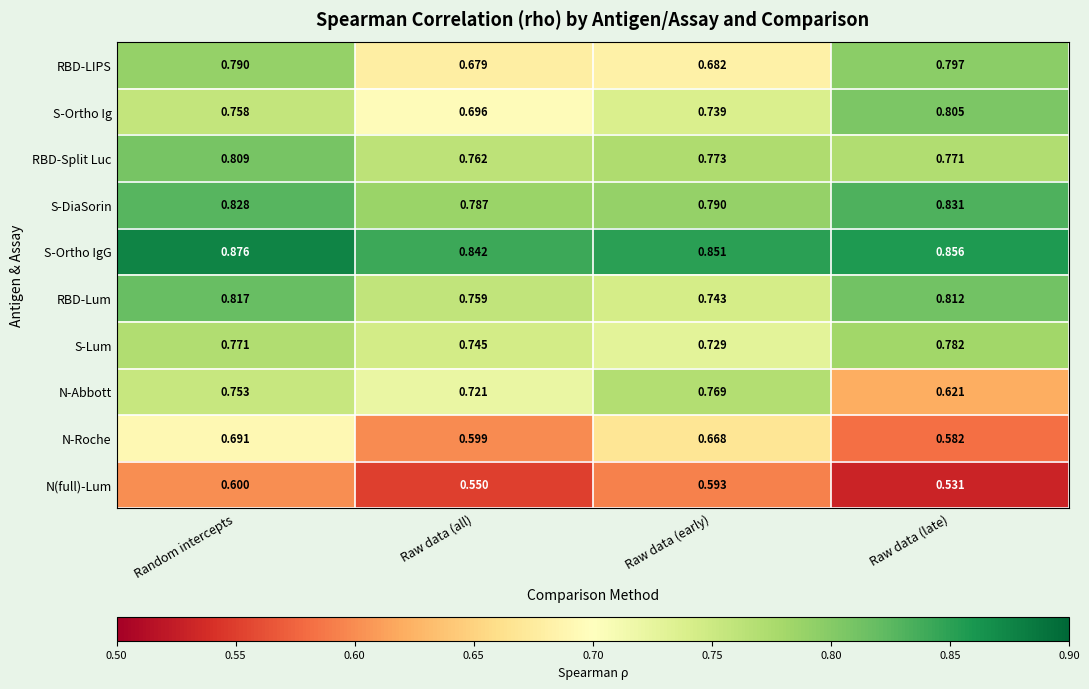

How many distinct data groups are displayed?

10